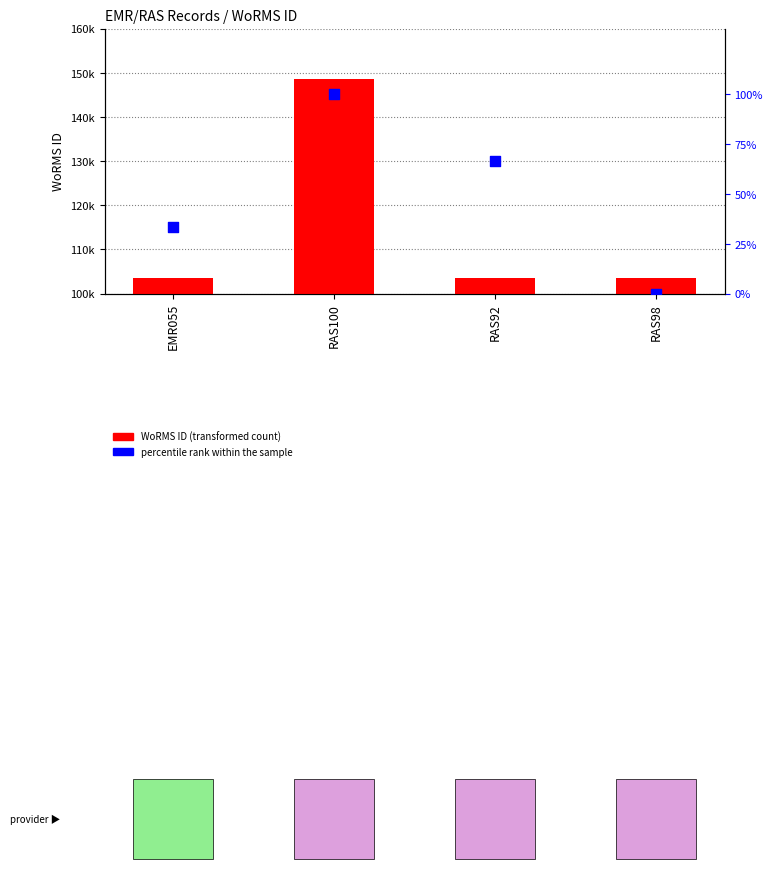

Which series has the largest total across all categories?

WoRMS ID